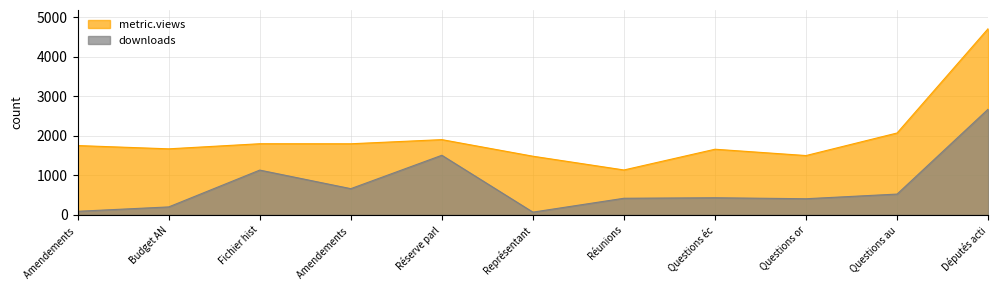

At Amendements, list the series in order from largest to smallest.

metric.views, downloads